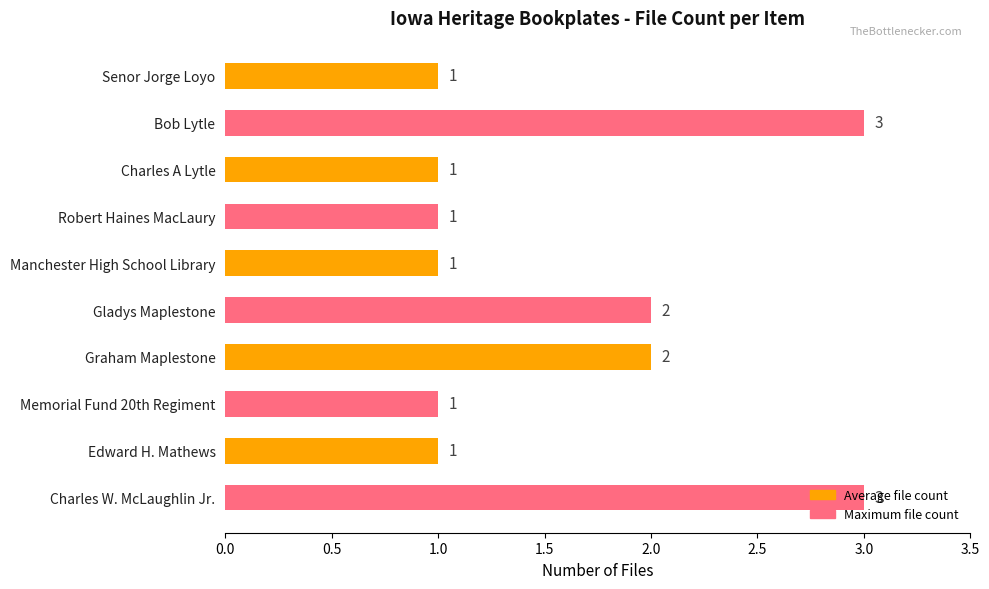

What is the value of the 8th bar from the top?

1